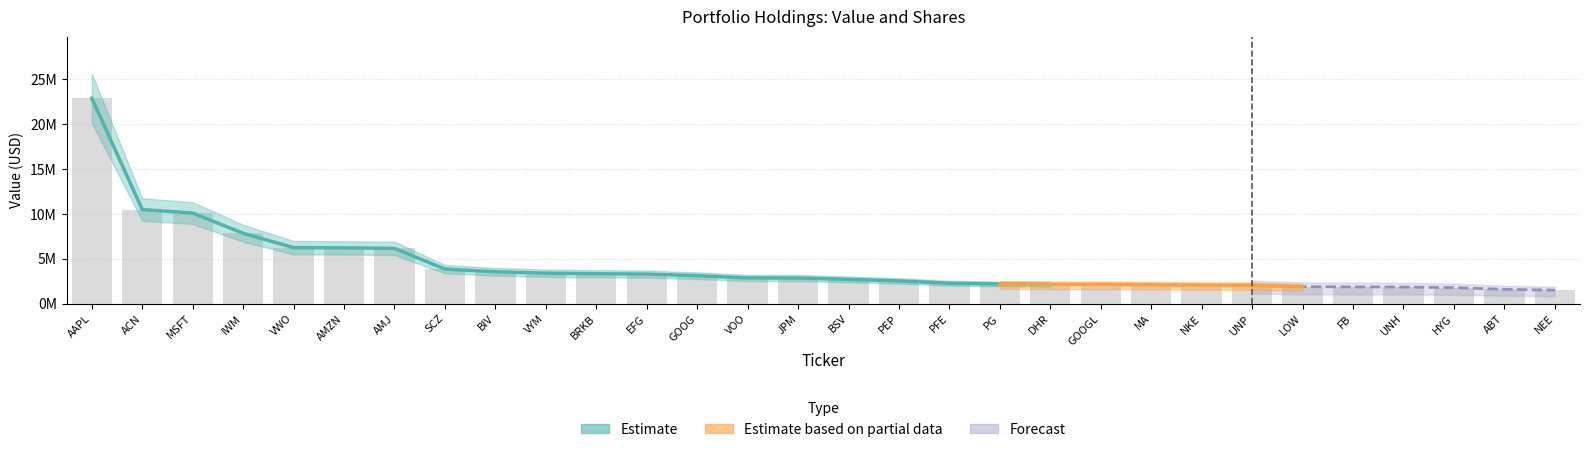

The chart shows a value of 813540 at BRKB. True or false?

False